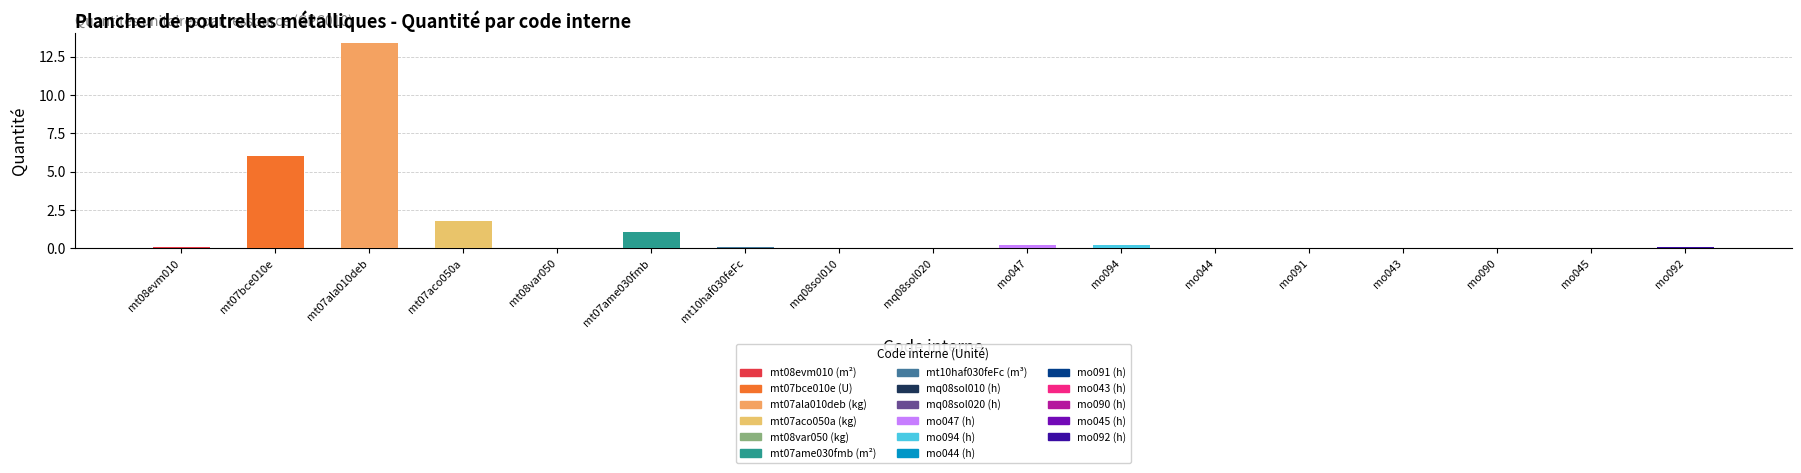

What is the sum of all values?

23.3